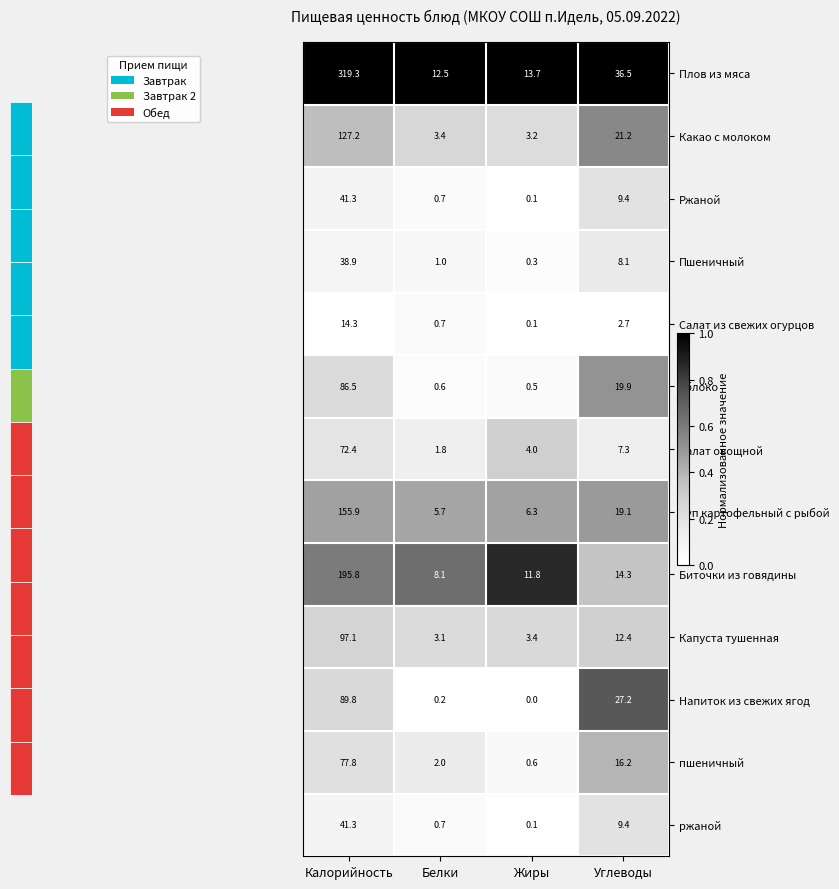

Is it true that Напиток из свежих ягод equals 0.2 at Белки?

True